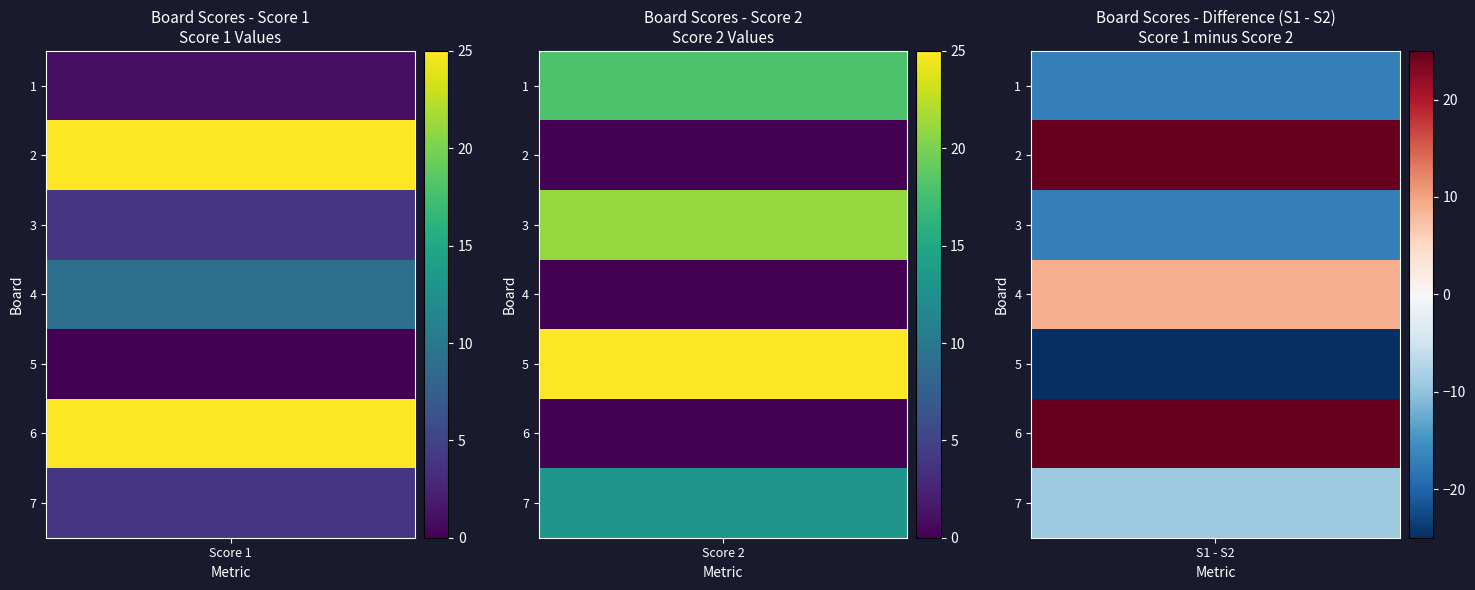

Between Board 1 and Board 2, which series saw the biggest shift?

Board 2